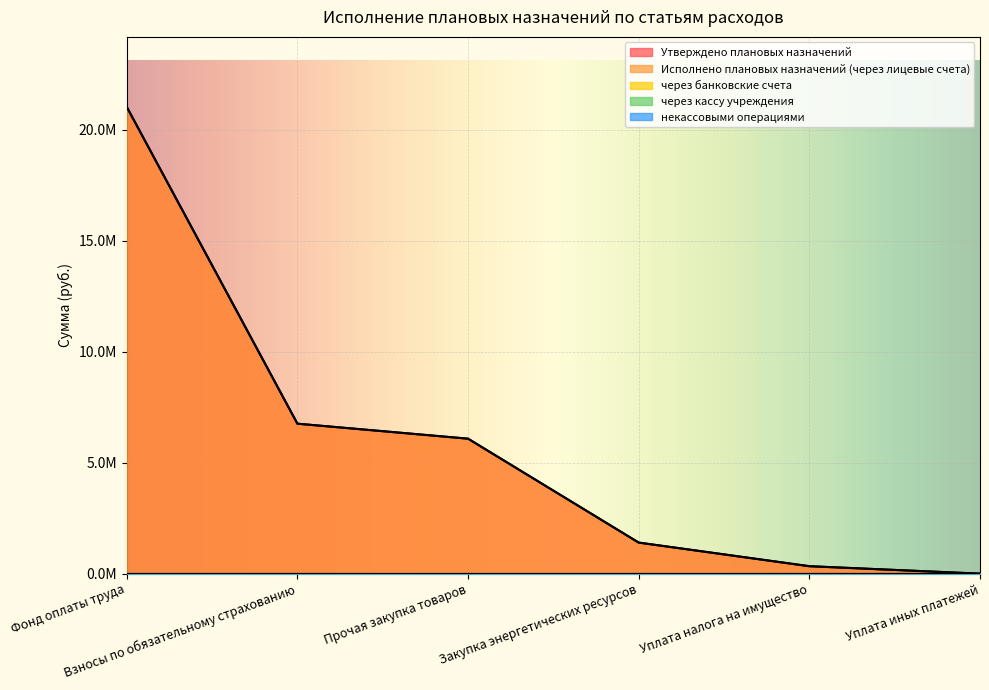

How many values in the Исполнено плановых назначений (через лицевые счета) series are below 6078991?

3